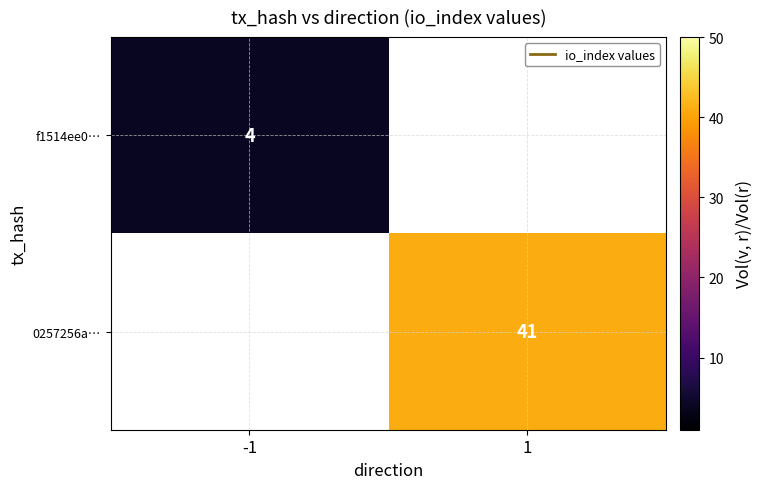

What is the minimum value shown in the chart?

4.0